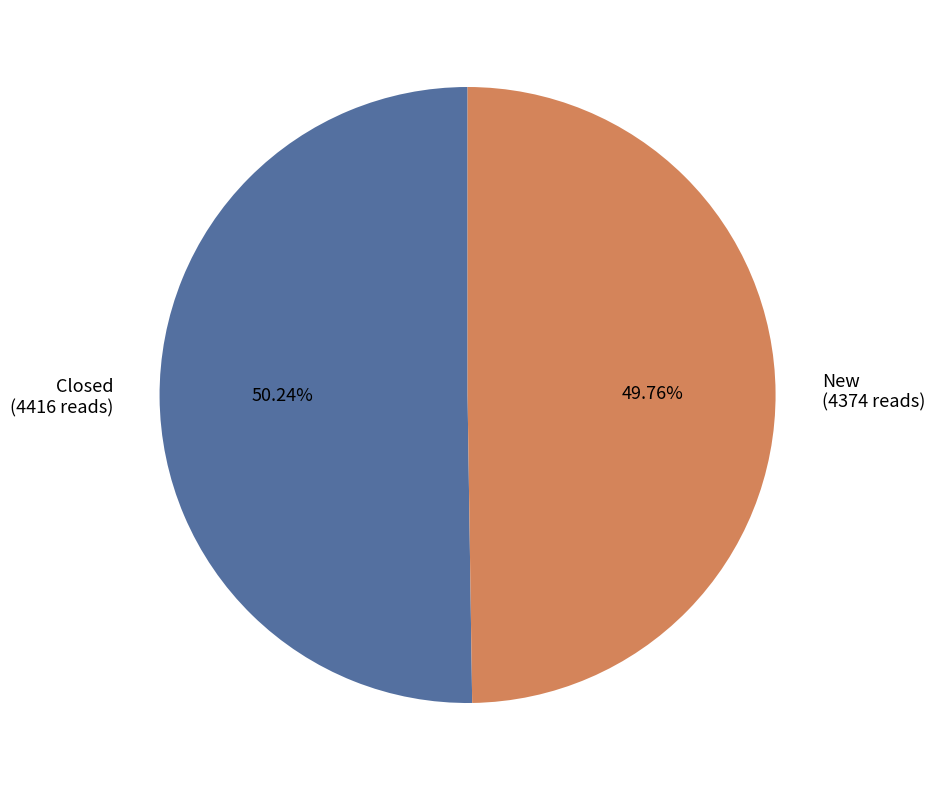

How many segments does this pie chart have?

2